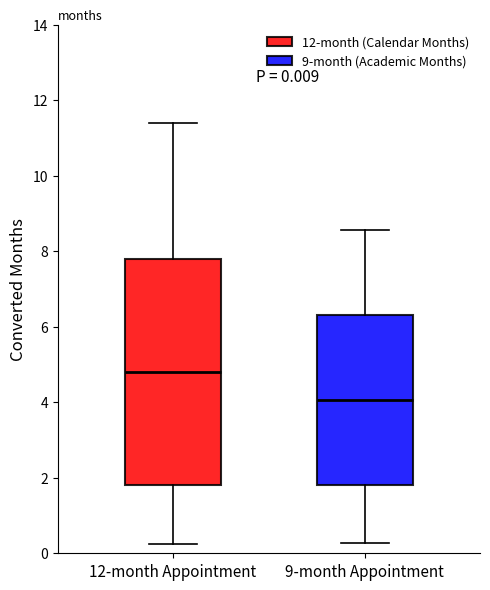

Which box has the highest median line?

12-month Appointment